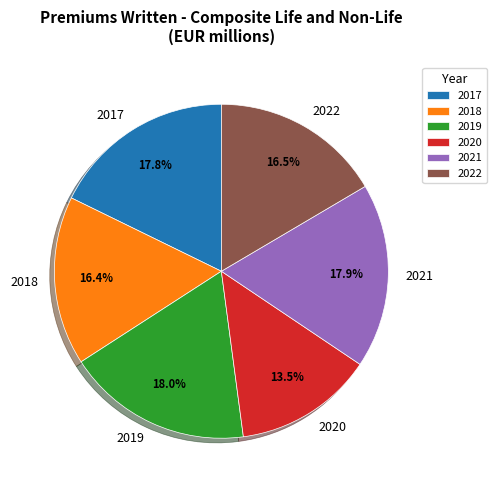

Does 2021 represent more than half of the total?

No